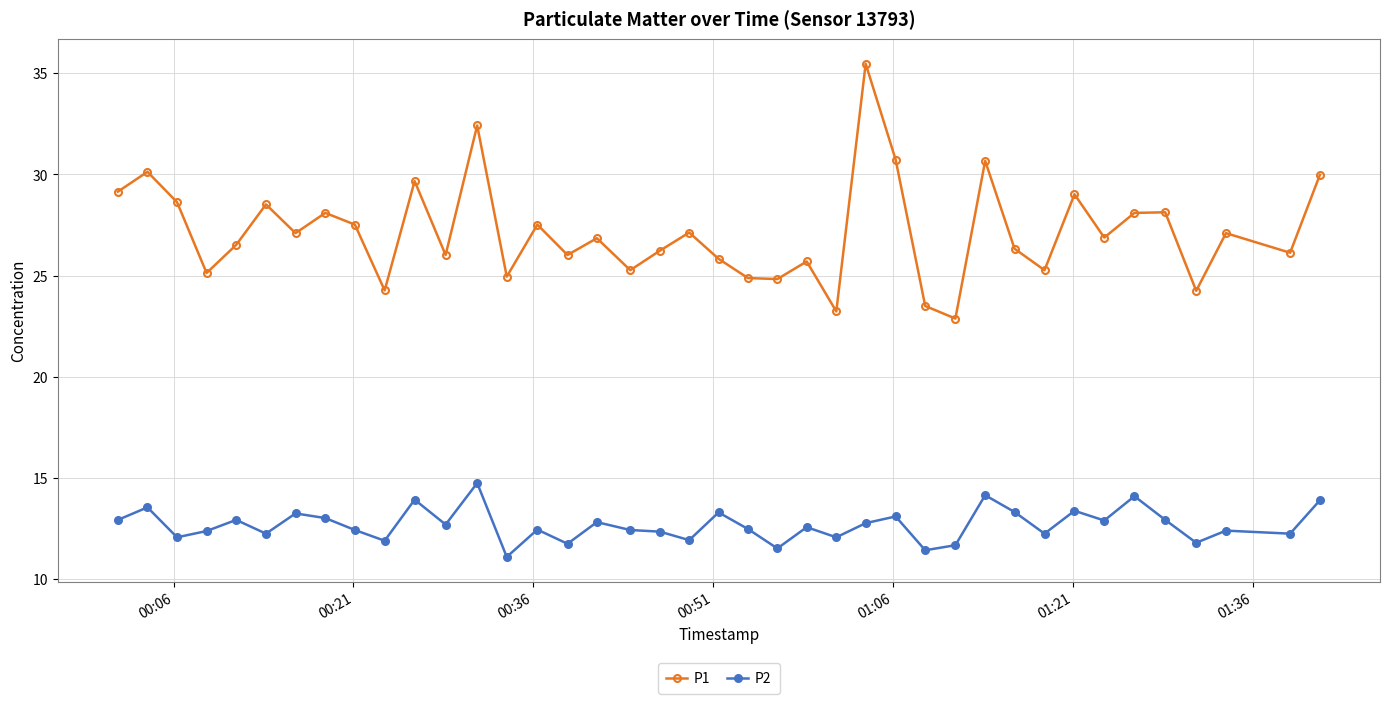

How many categories are shown in the chart?

40